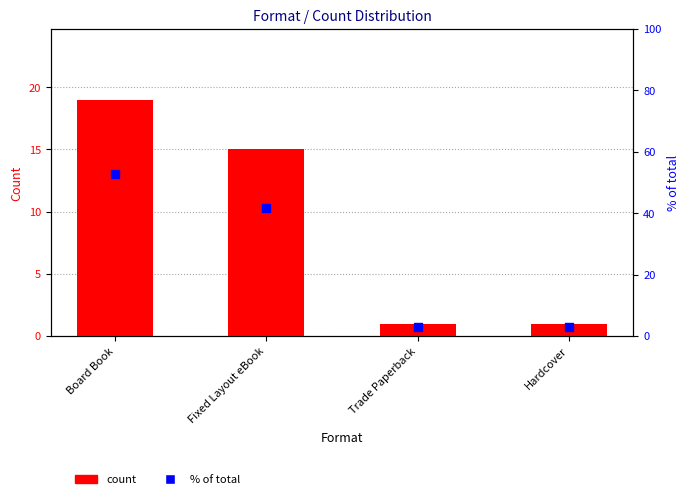

Which series contains the highest Y value?

% of total